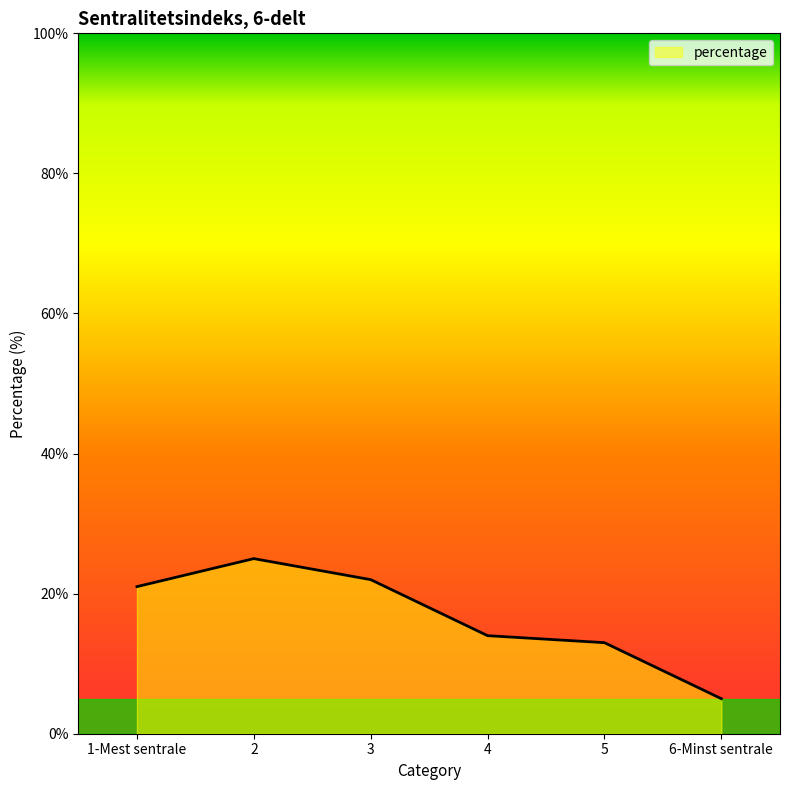

What position from the right is 2?

5